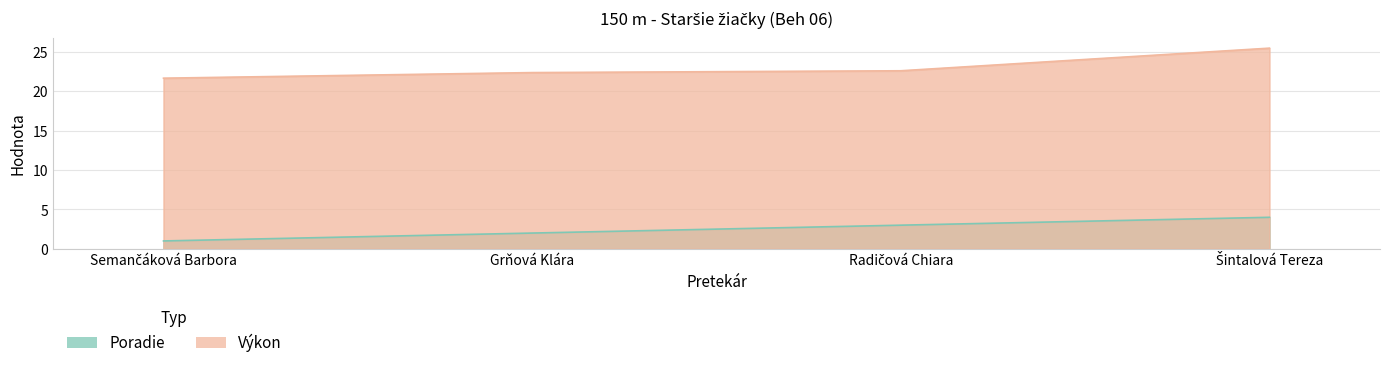

Does the chart display data point markers on the line(s)?

No